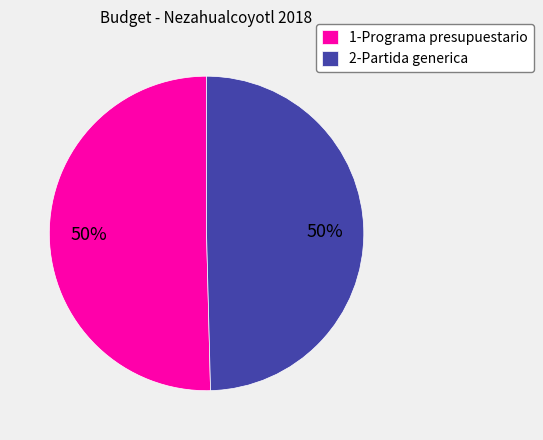

To the nearest percent, what percentage of the pie is 1-Programa presupuestario?

50%